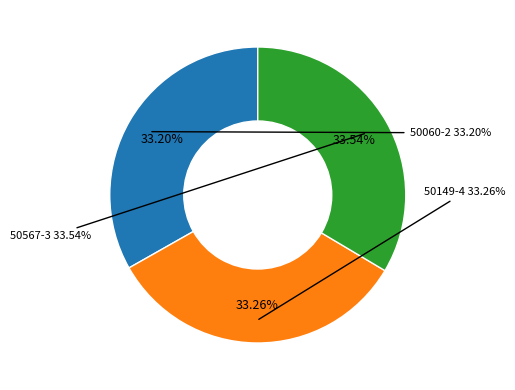

Between 50060-2 and 50149-4, which is larger?

50149-4